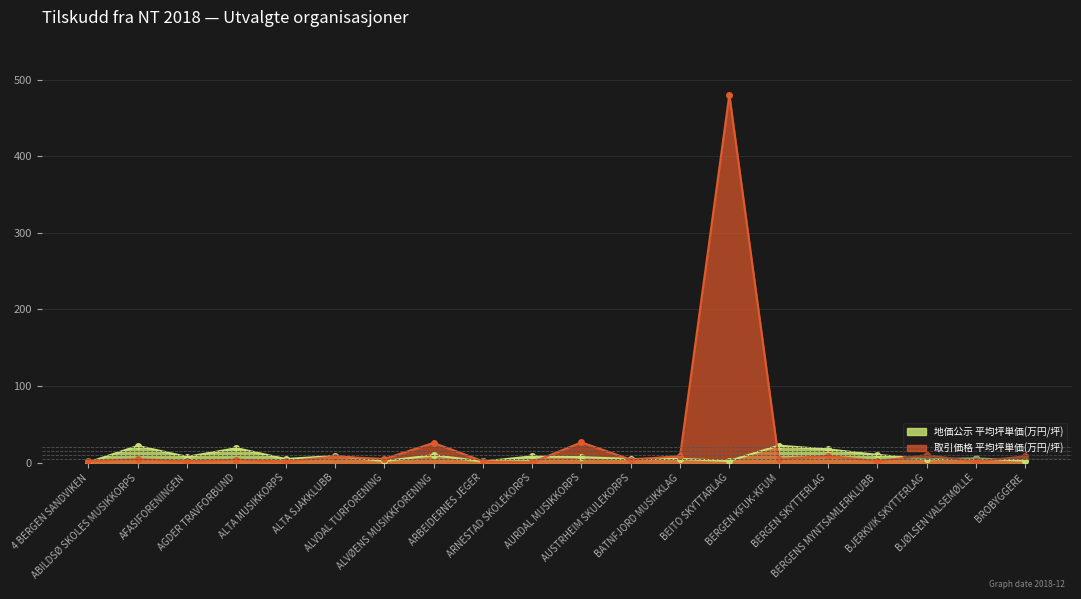

What is the value of the 地価公示 平均坪単価 point at the 7th from the left?

2.2